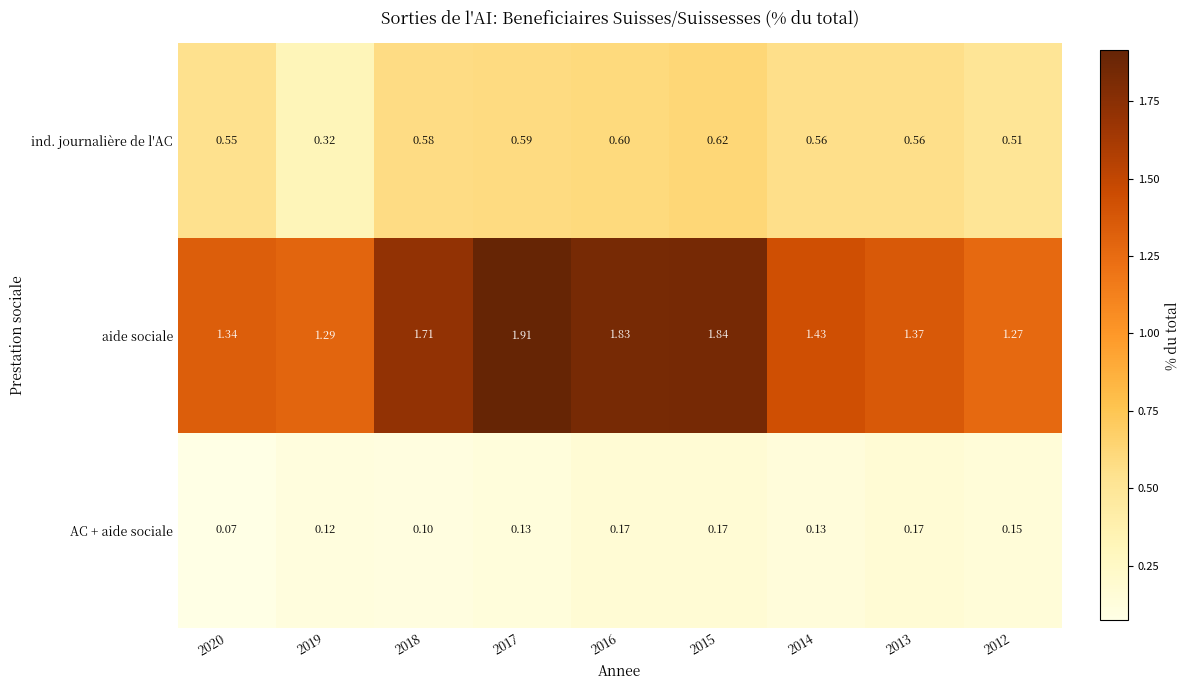

At 2017, list the series in order from smallest to largest.

AC + aide sociale, ind. journalière de l'AC, aide sociale